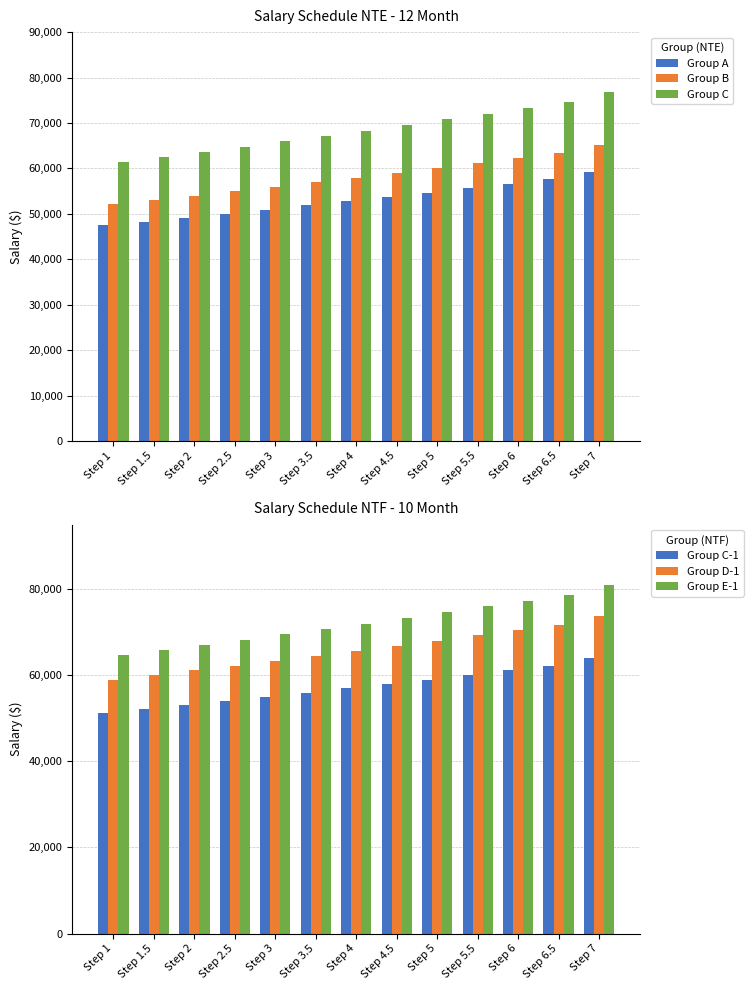

What is the maximum value shown in the chart?

80941.4